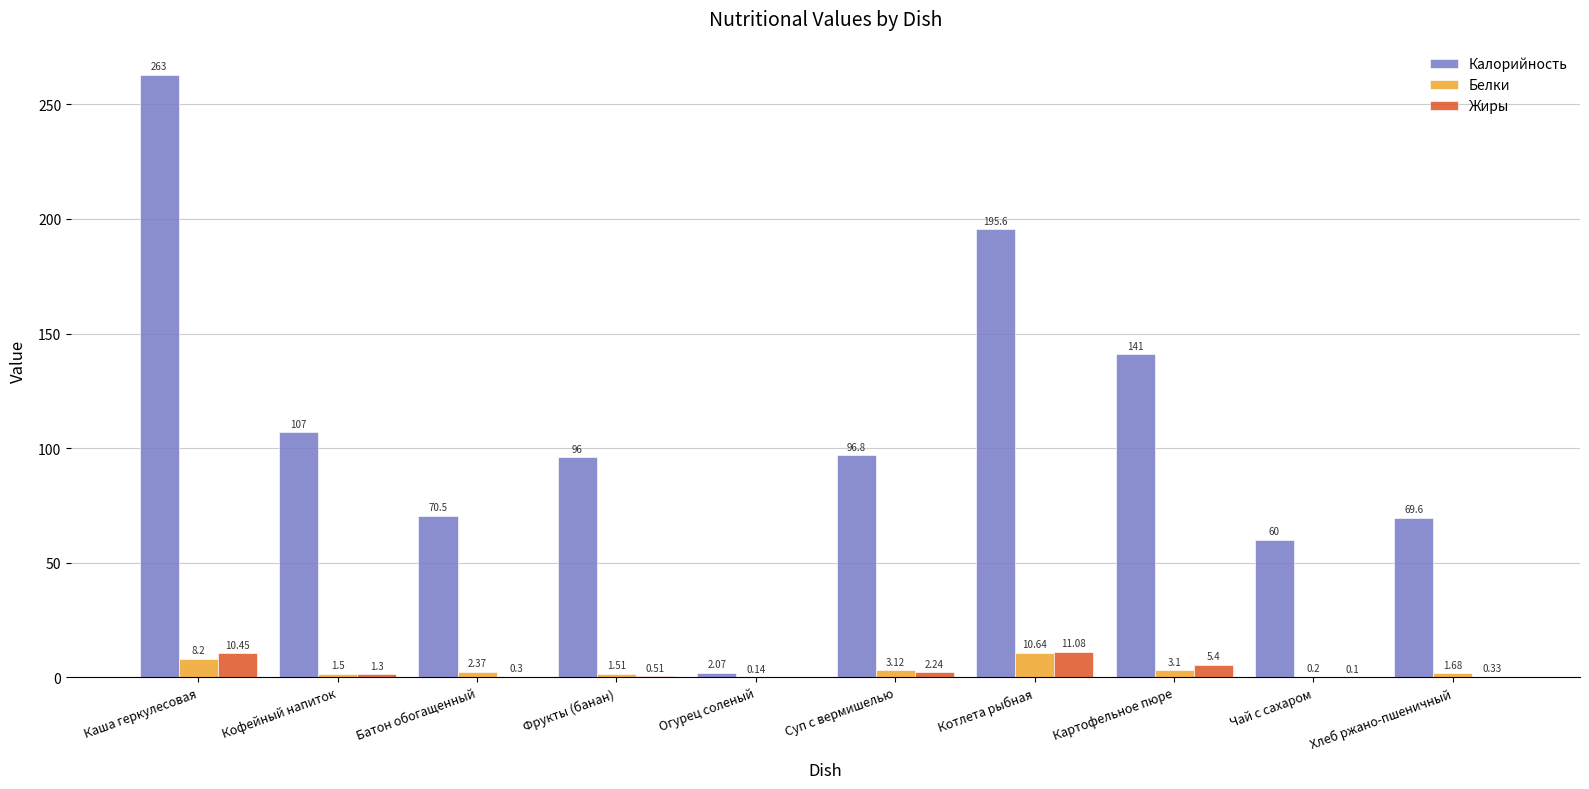

Are the bars grouped side by side (vs. stacked)?

Yes